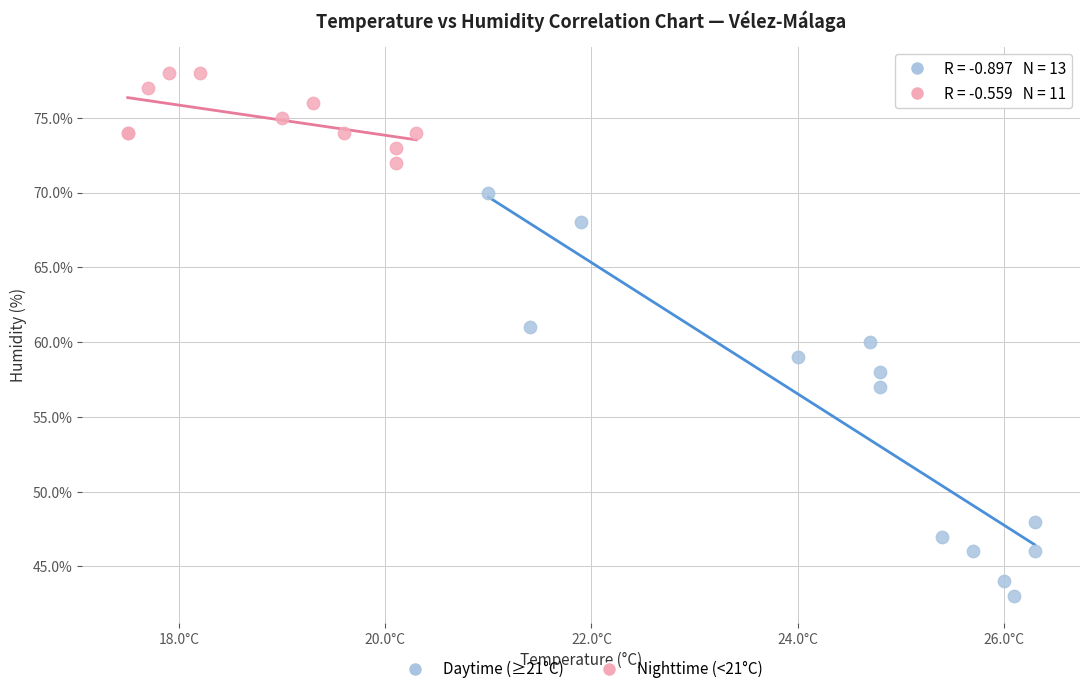

Which series contains the highest Y value?

Nighttime (<21°C)